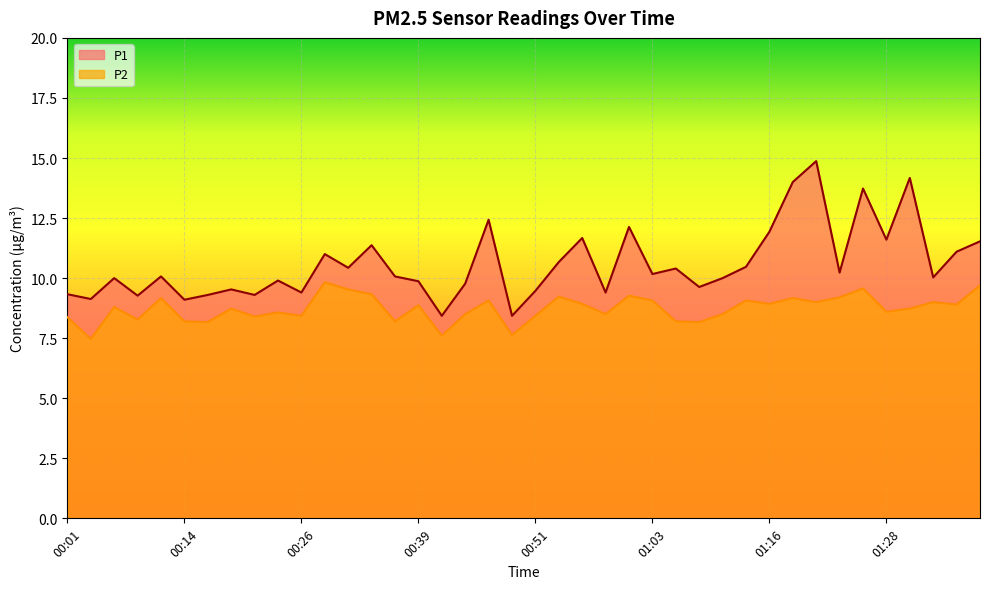

What is the approximate value of P1 at 01:21?

14.9